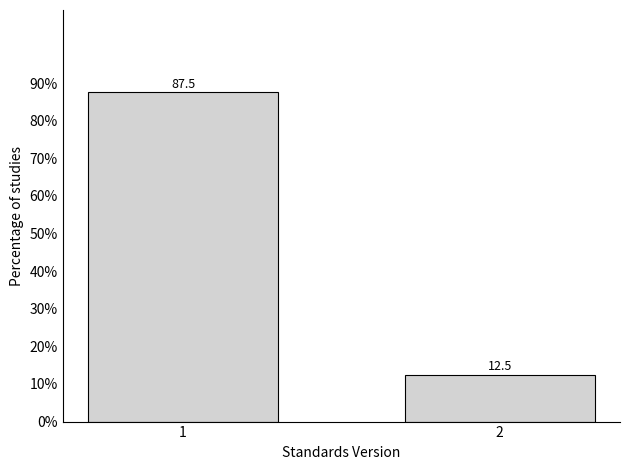

Reading right to left, what are all the values shown in this chart?

2=12.5	1=87.5